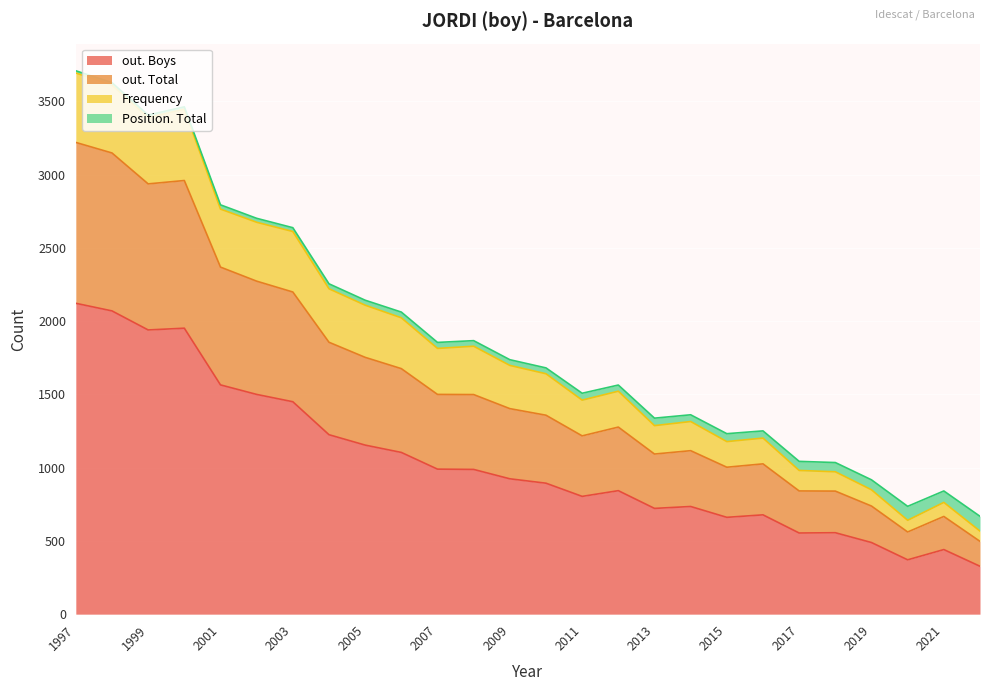

What is the highest value of the out. Boys series?

2122